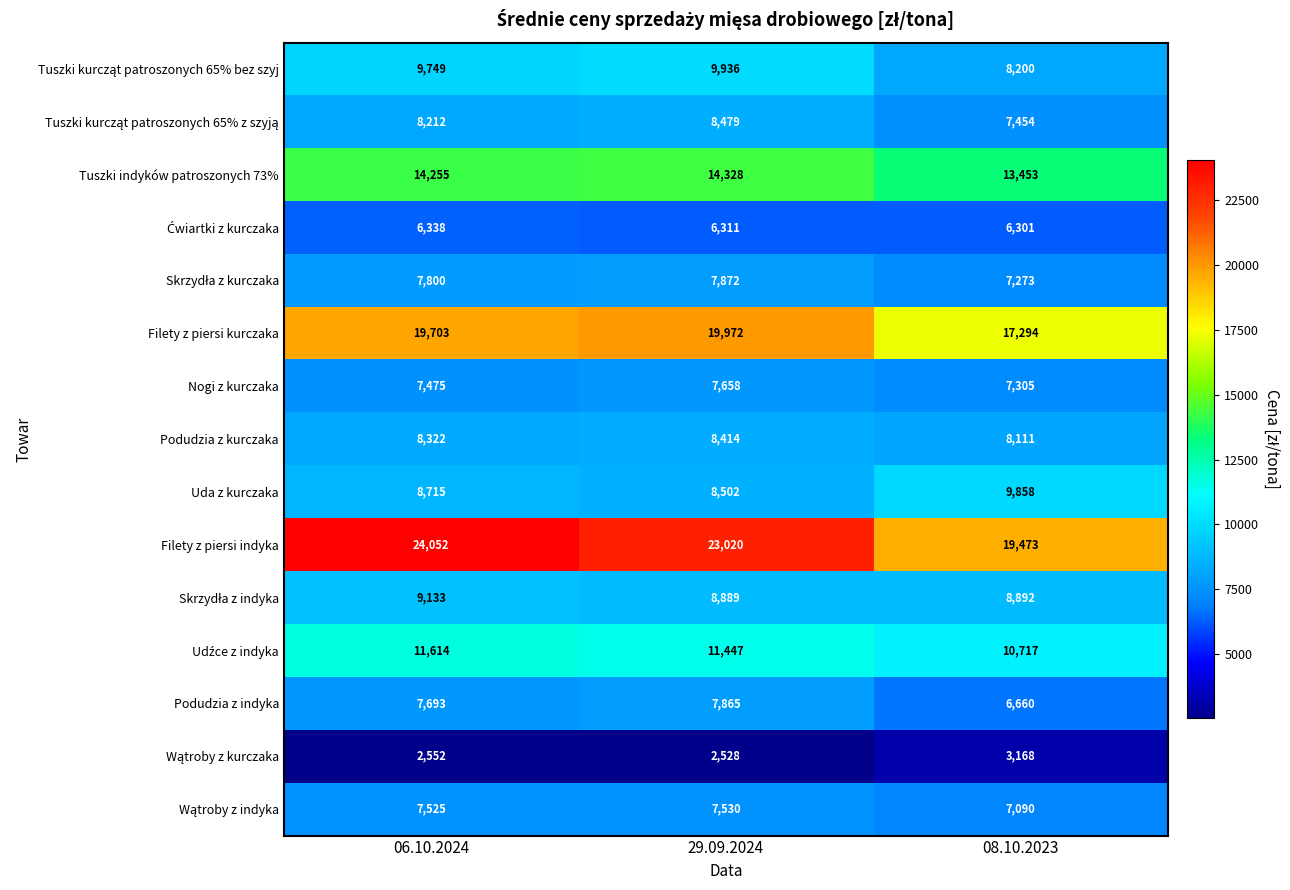

Which series has the largest range (max minus min)?

Filety z piersi indyka